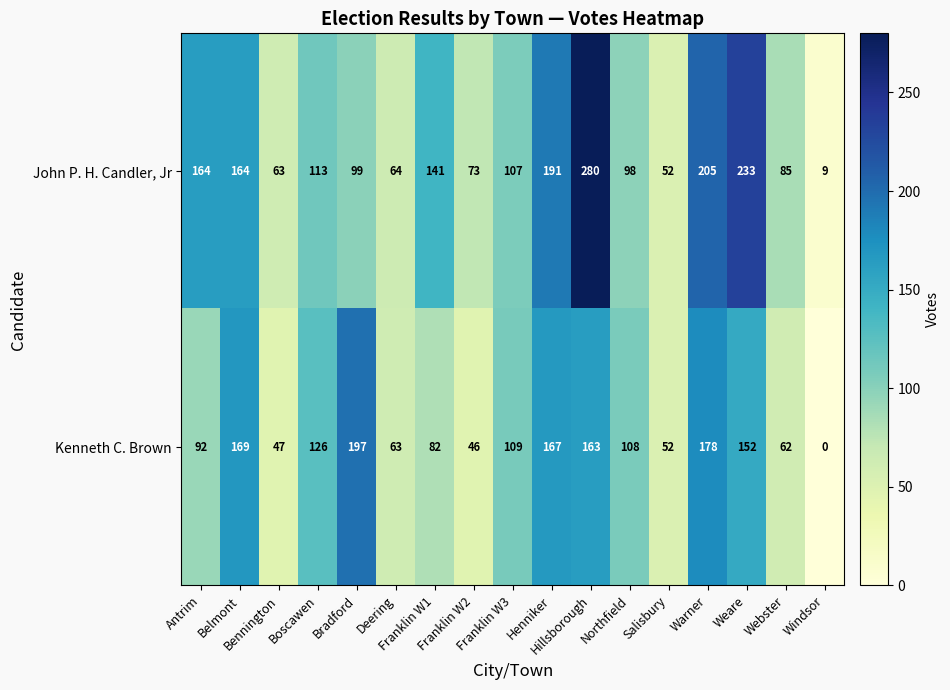

What is the minimum value for John P. H. Candler, Jr?

9